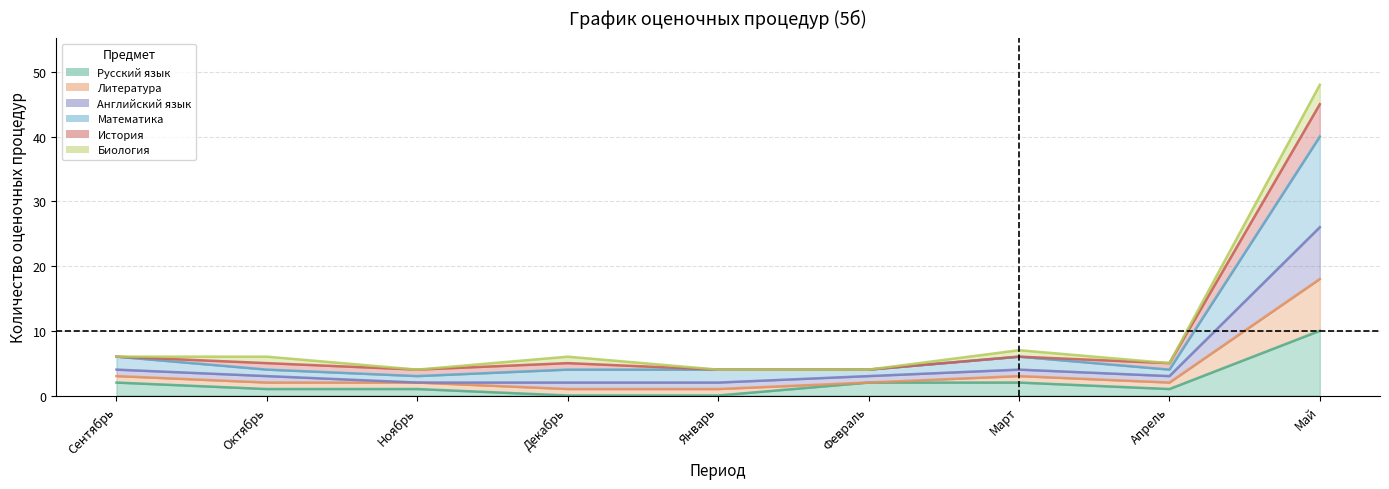

The value of Русский язык at Октябрь is 2. True or false?

False